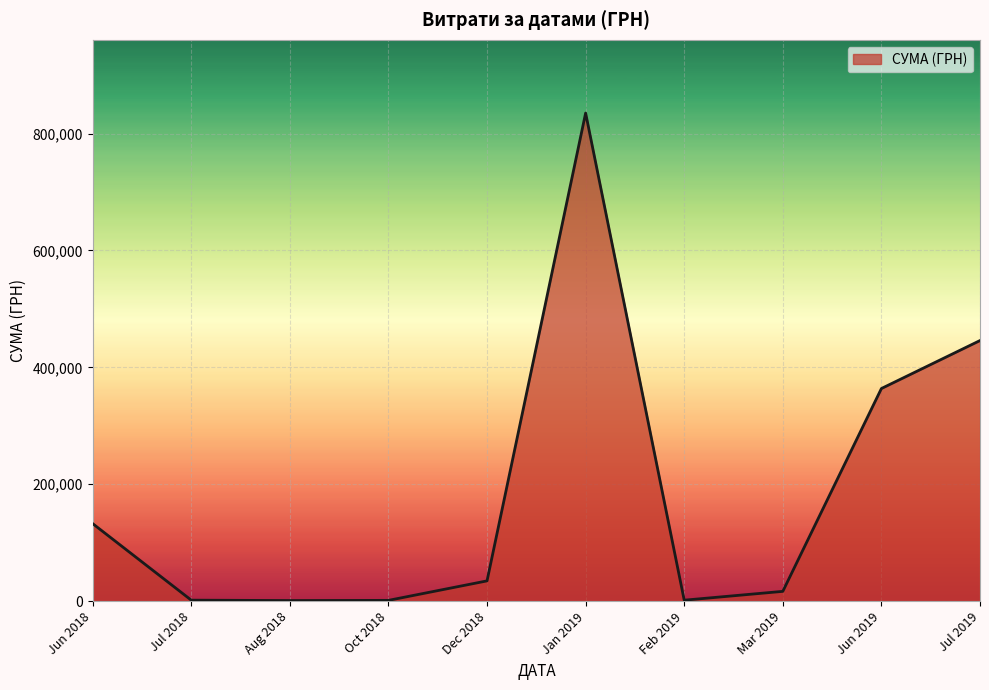

How many categories are shown in the chart?

10